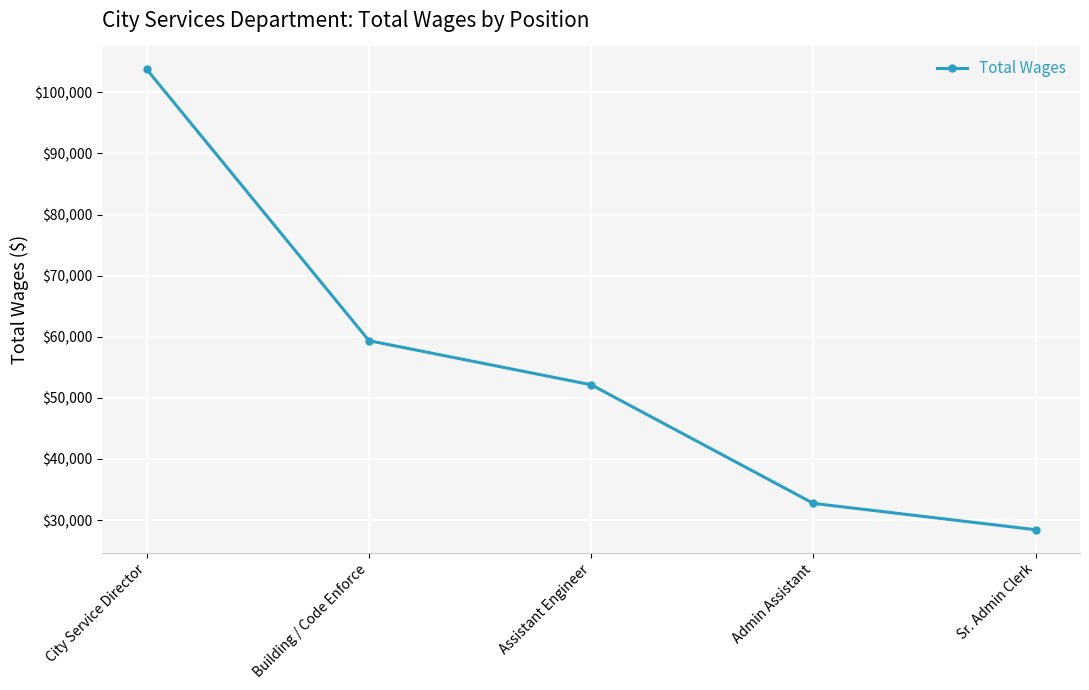

How many values are below 52138?

2